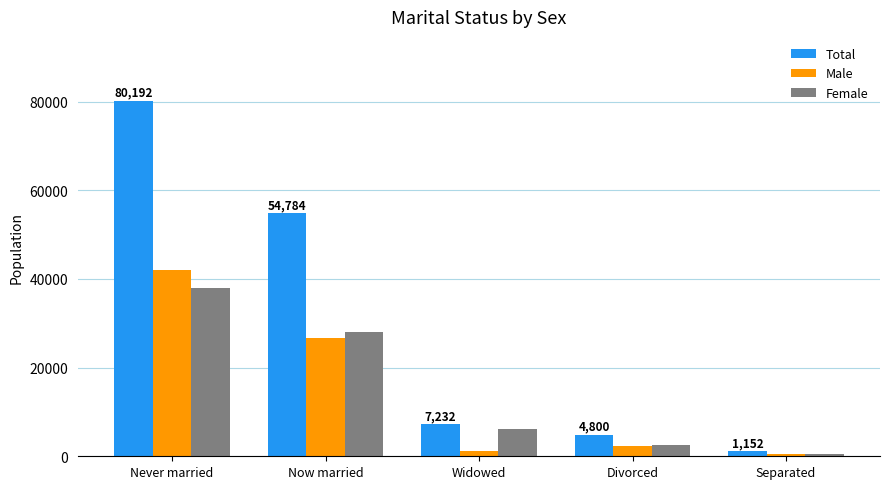

Count the number of categories in the chart.

5